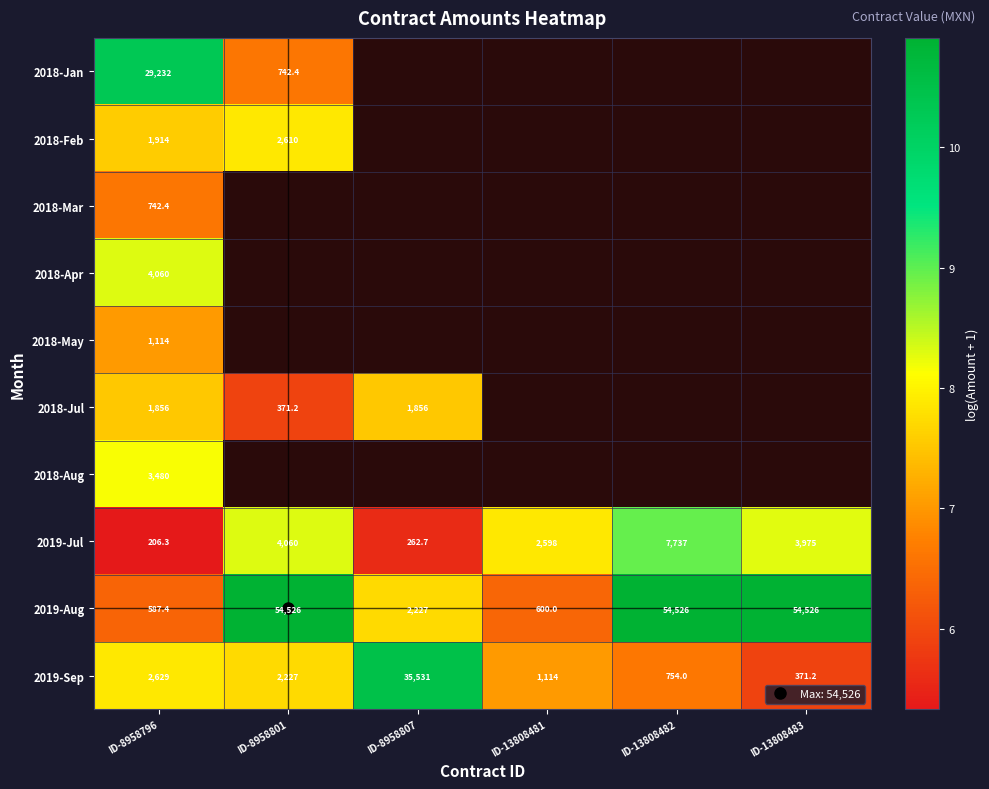

At how many categories does at least one series exceed 9?

5